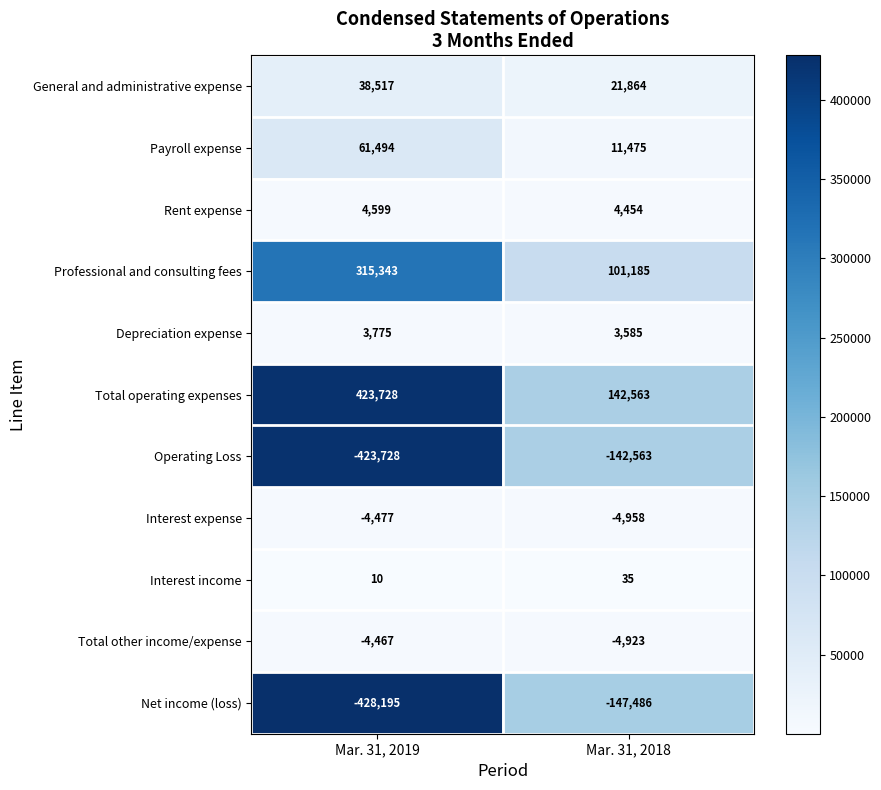

Rank the series by their maximum value, from highest to lowest.

Total operating expenses, Professional and consulting fees, Payroll expense, General and administrative expense, Rent expense, Depreciation expense, Interest income, Total other income/expense, Interest expense, Operating Loss, Net income (loss)